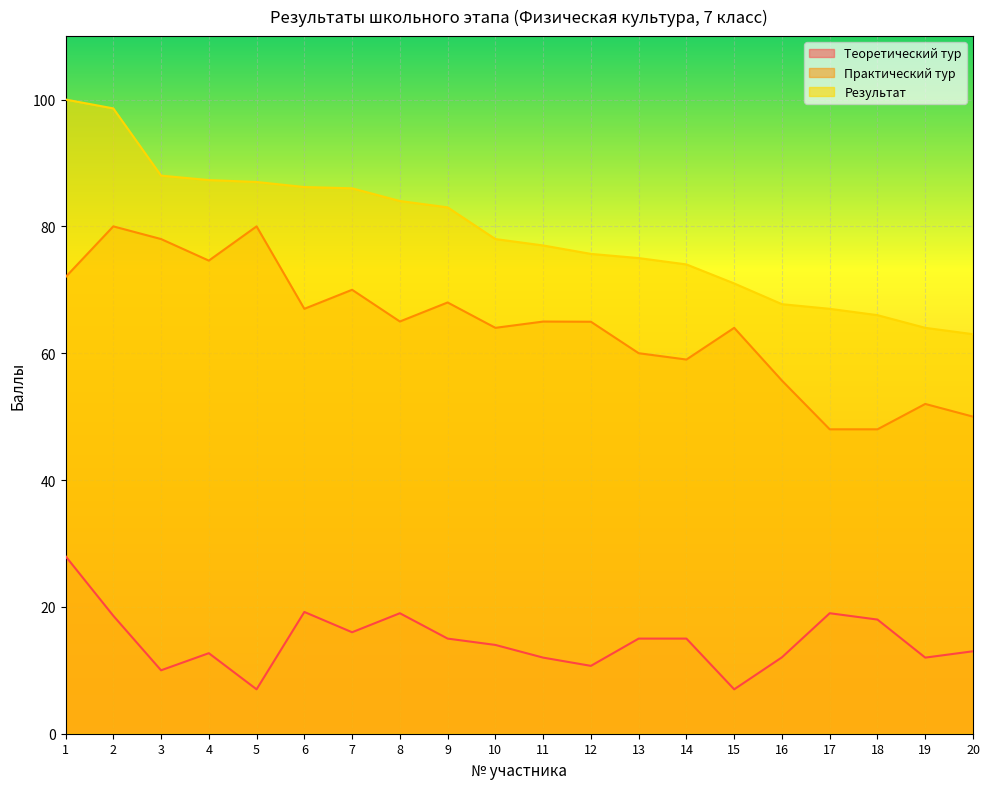

Rank the categories by Теоретический тур value from lowest to highest.

5, 15, 3, 12, 11, 19, 16, 4, 20, 10, 9, 13, 14, 7, 18, 2, 8, 17, 6, 1